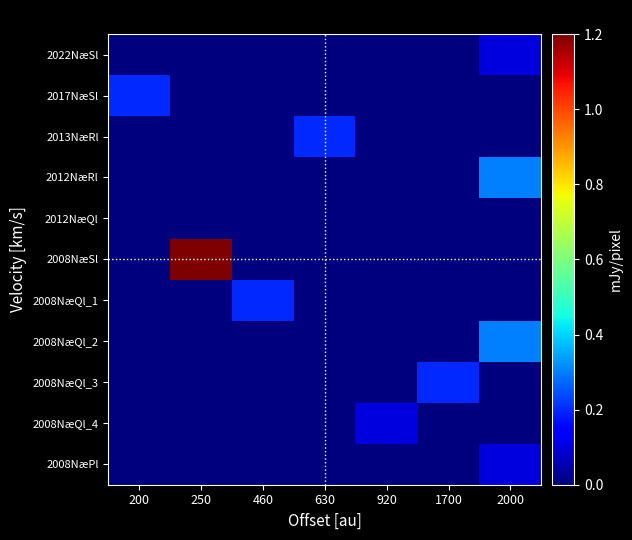

What is the spread (max minus min) of values at 460?

0.2